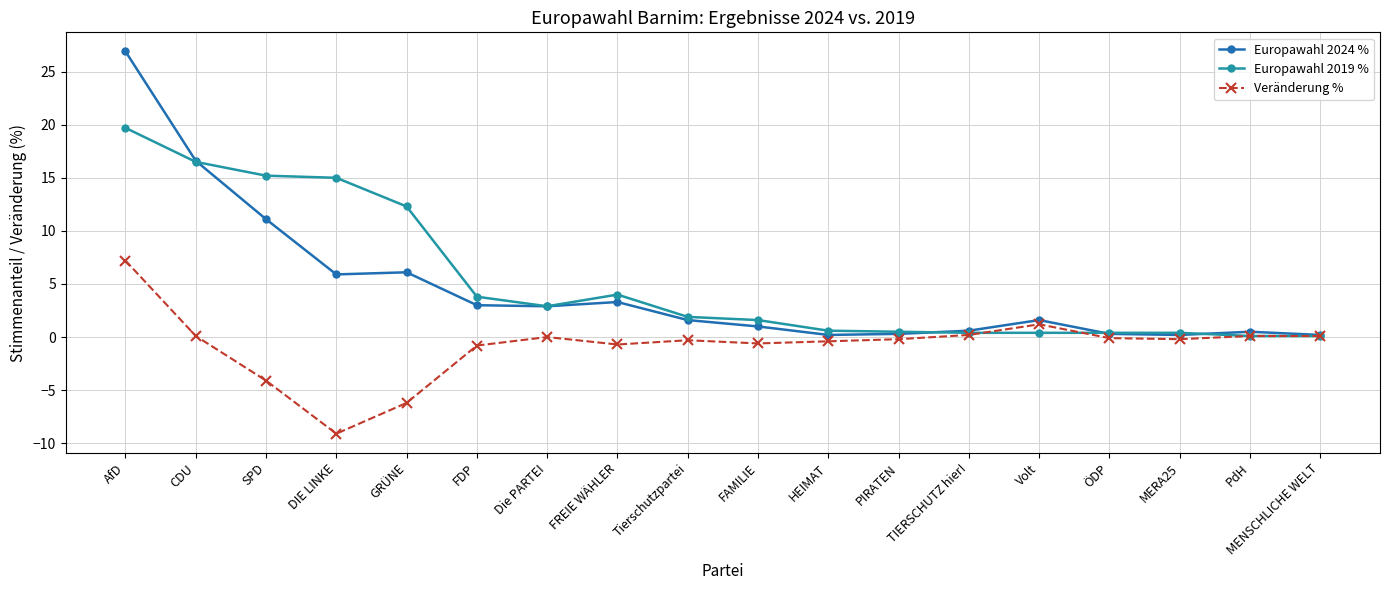

Where is the first local minimum for Veränderung %?

DIE LINKE